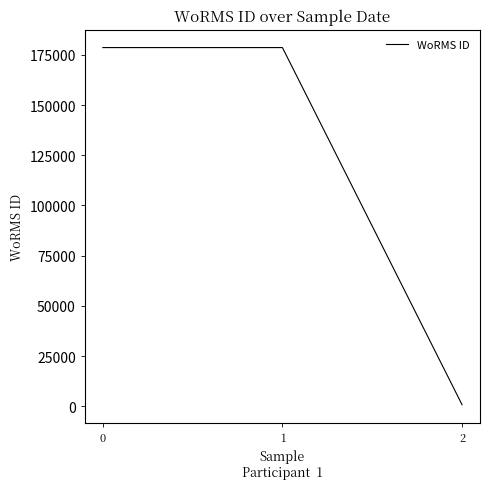

What is the sum of the values at 0 and 1?

357178